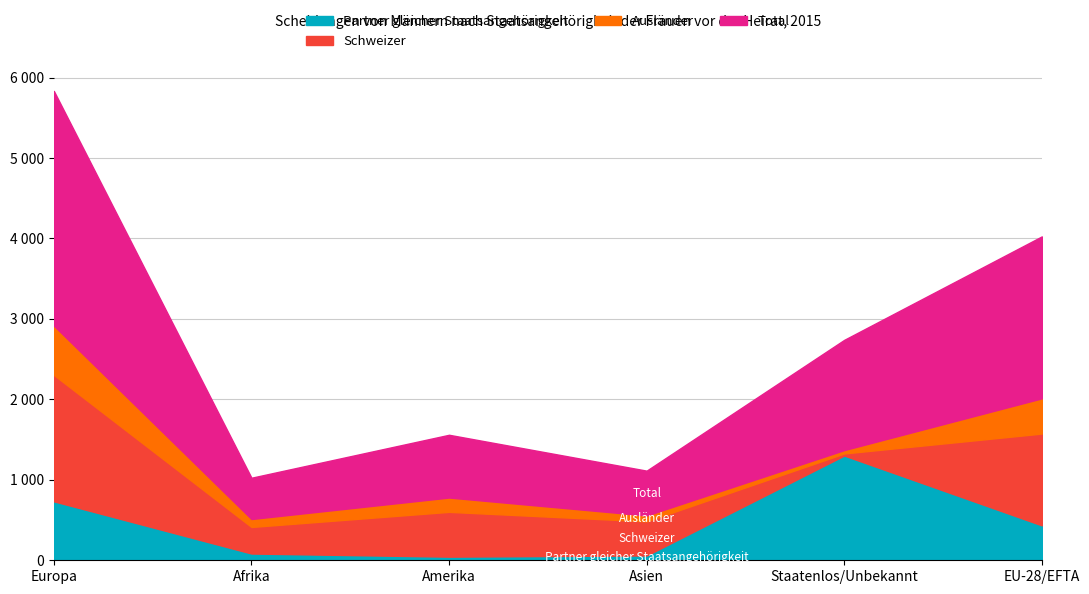

What is the sum of the Partner gleicher Staatsangehörigkeit values at Asien and Staatenlos/Unbekannt?

1362